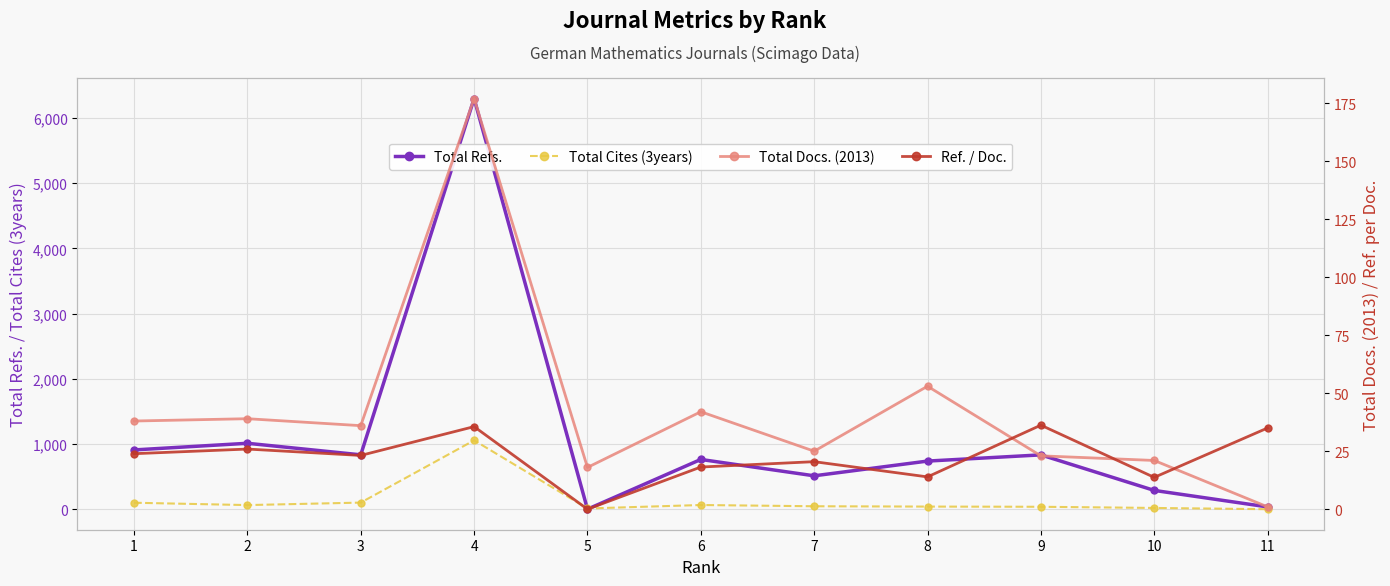

At which category does Total Cites (3years) reach its first local peak?

4